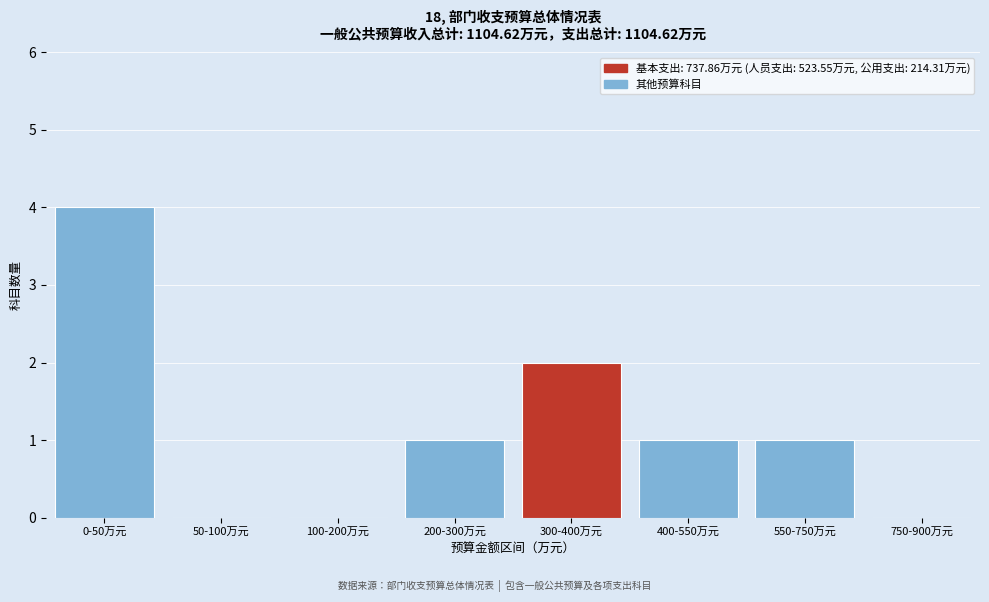

Reading right to left, transcribe all the data shown in this chart.

750-900万元=0	550-750万元=1	400-550万元=1	300-400万元=2	200-300万元=1	100-200万元=0	50-100万元=0	0-50万元=4